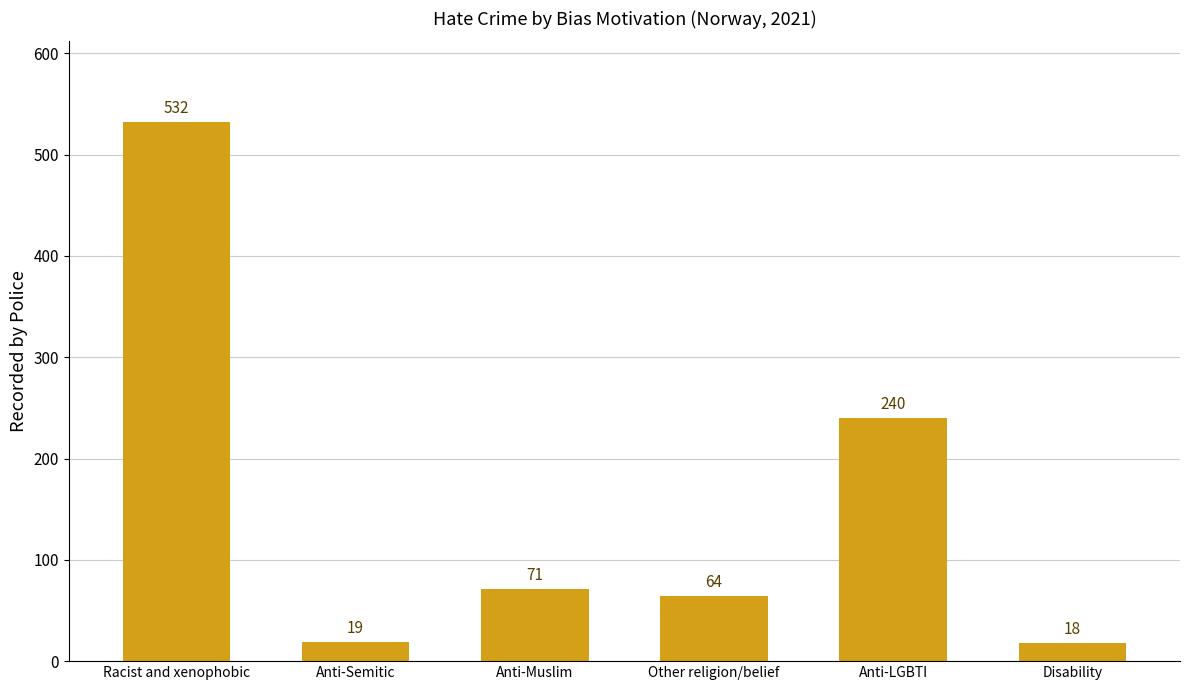

What is the difference between the maximum and minimum values?

514